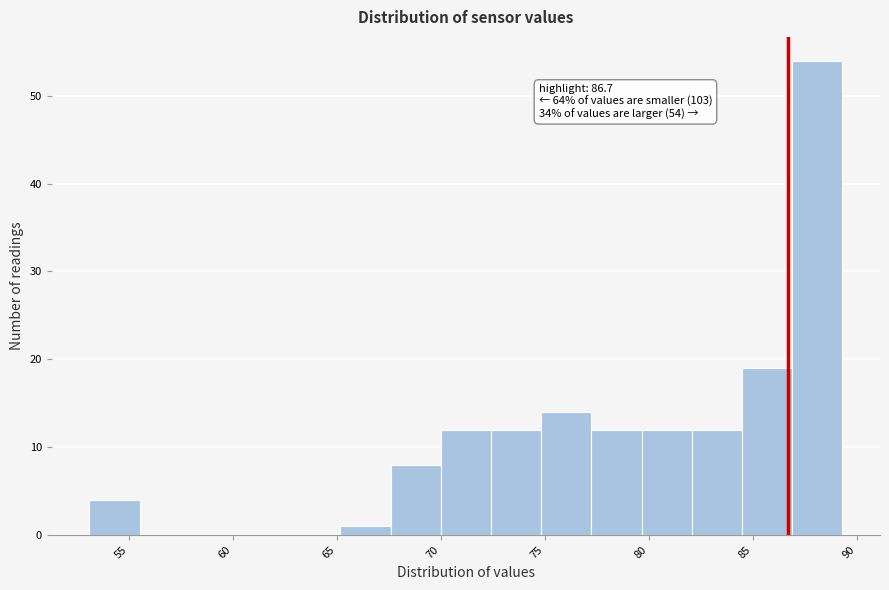

Which range on the x-axis has the tallest bar?

87.0 to 89.5